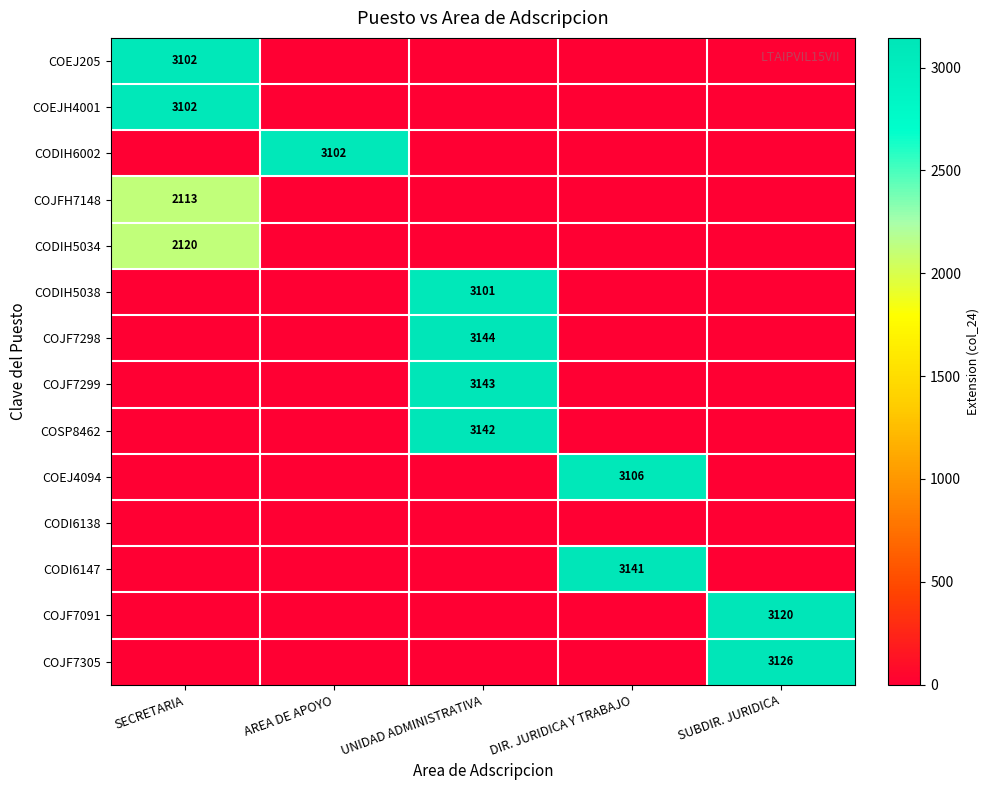

Is it true that CODIH5034 equals 500 at SECRETARIA?

False